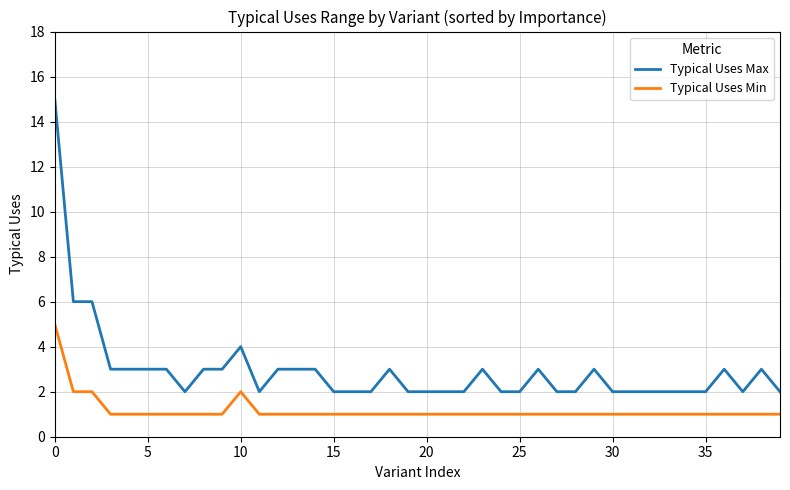

How many distinct data groups are displayed?

2